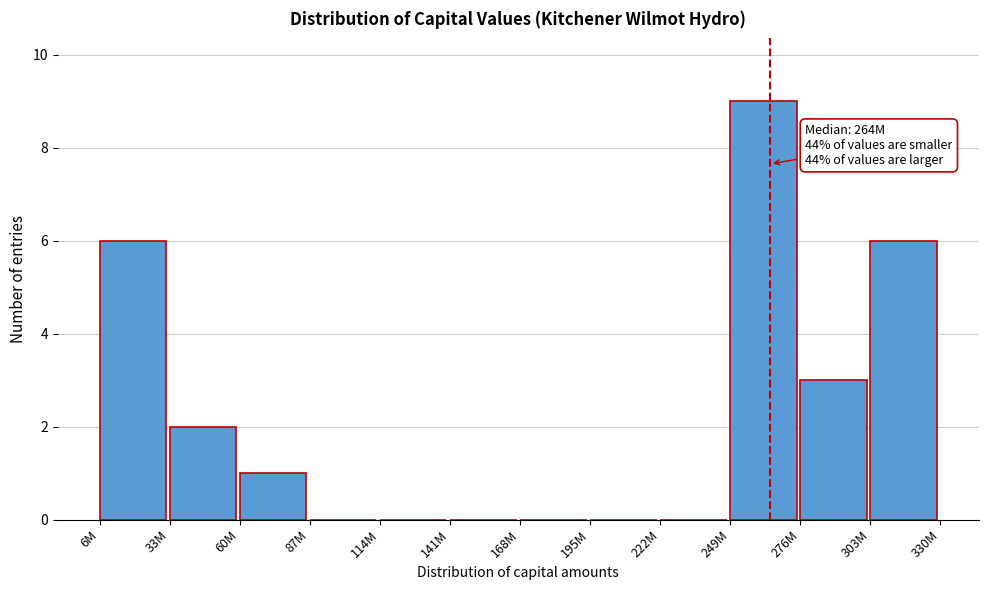

Reading left to right, what are all the values shown in this chart?

6M=6	33M=2	60M=1	87M=0	114M=0	141M=0	168M=0	195M=0	222M=0	249M=9	276M=3	303M=6